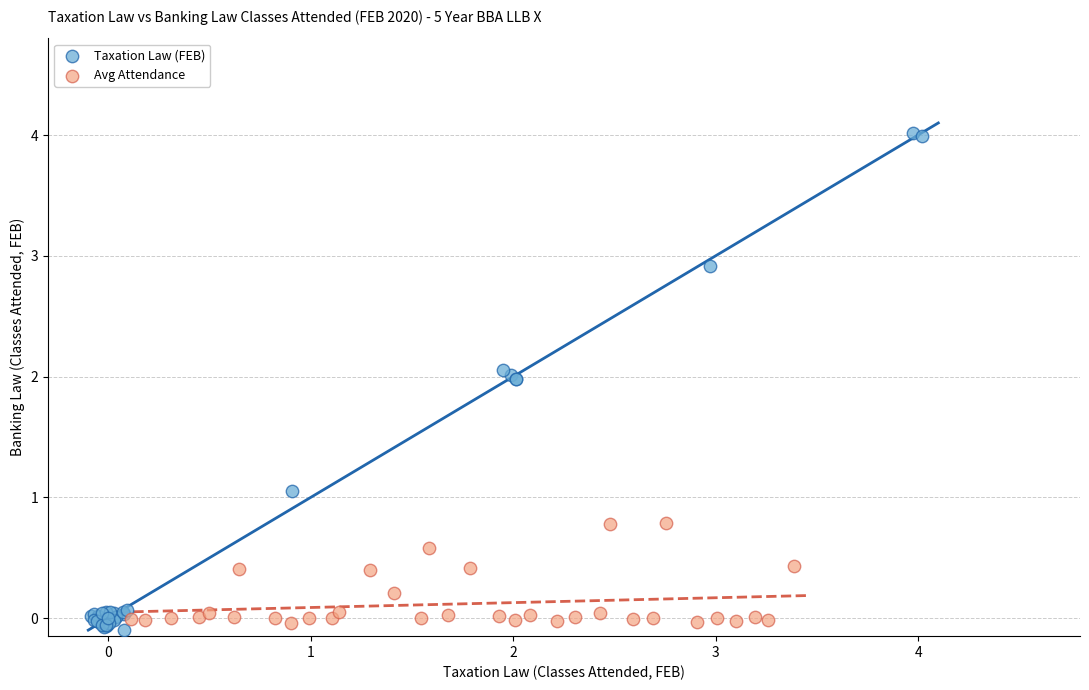

Which series has the largest Y range (max minus min)?

Taxation Law (FEB)